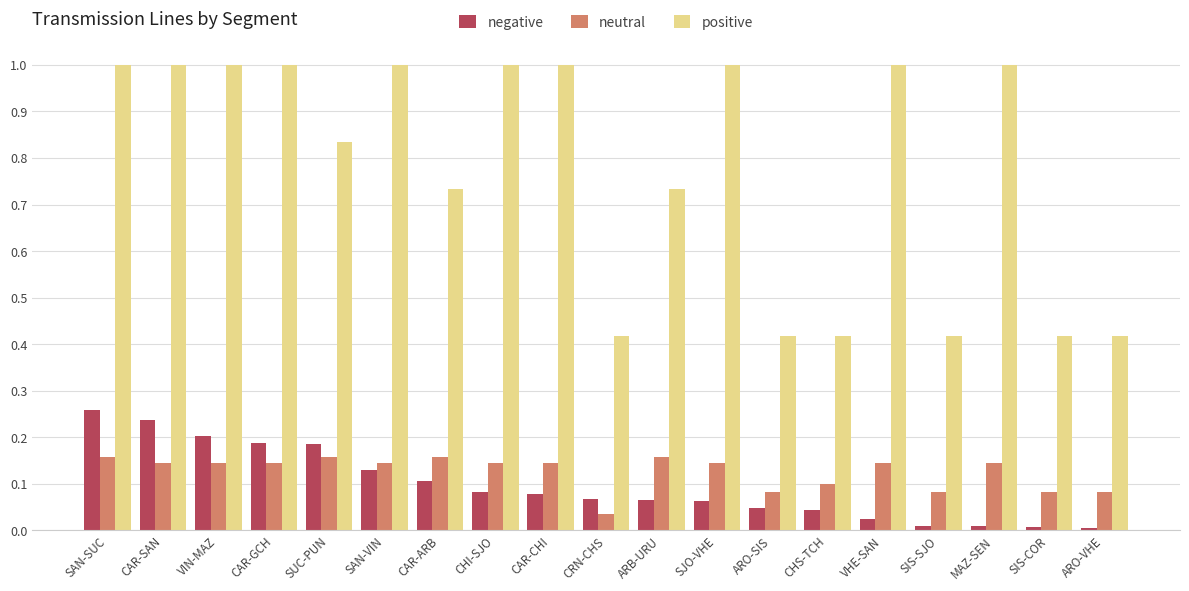

Are the bars grouped side by side (vs. stacked)?

Yes